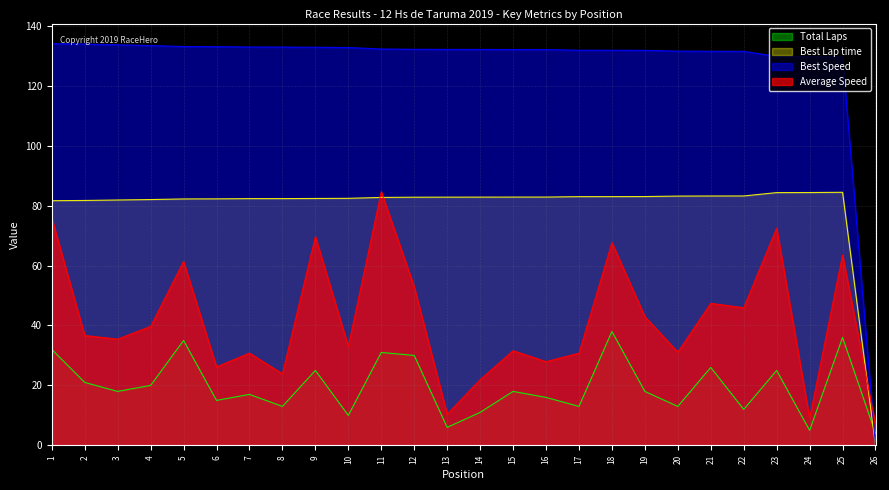

What is the maximum value for Total Laps?

38.0